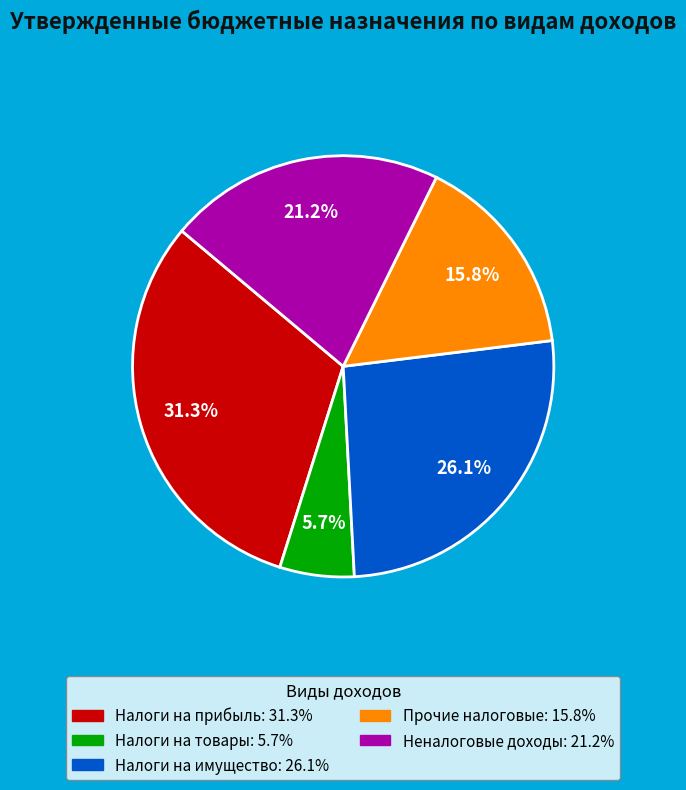

Does any single category account for the majority?

No